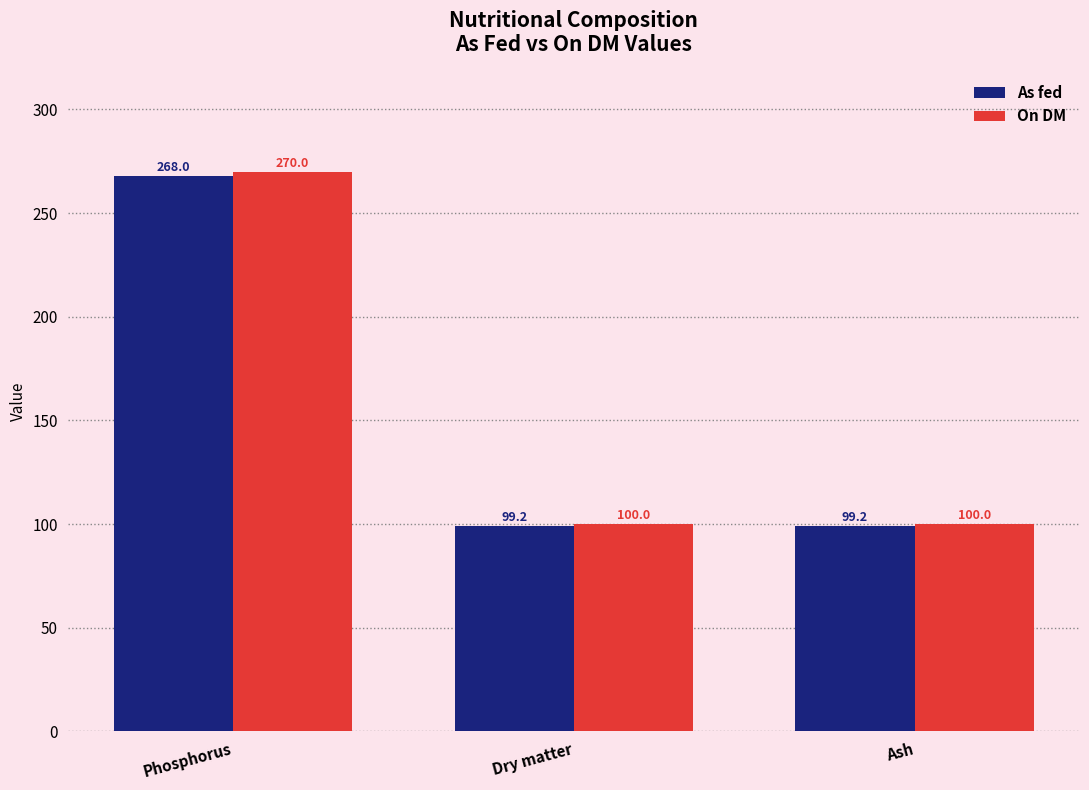

Rank the series at Dry matter from lowest to highest value.

As fed, On DM